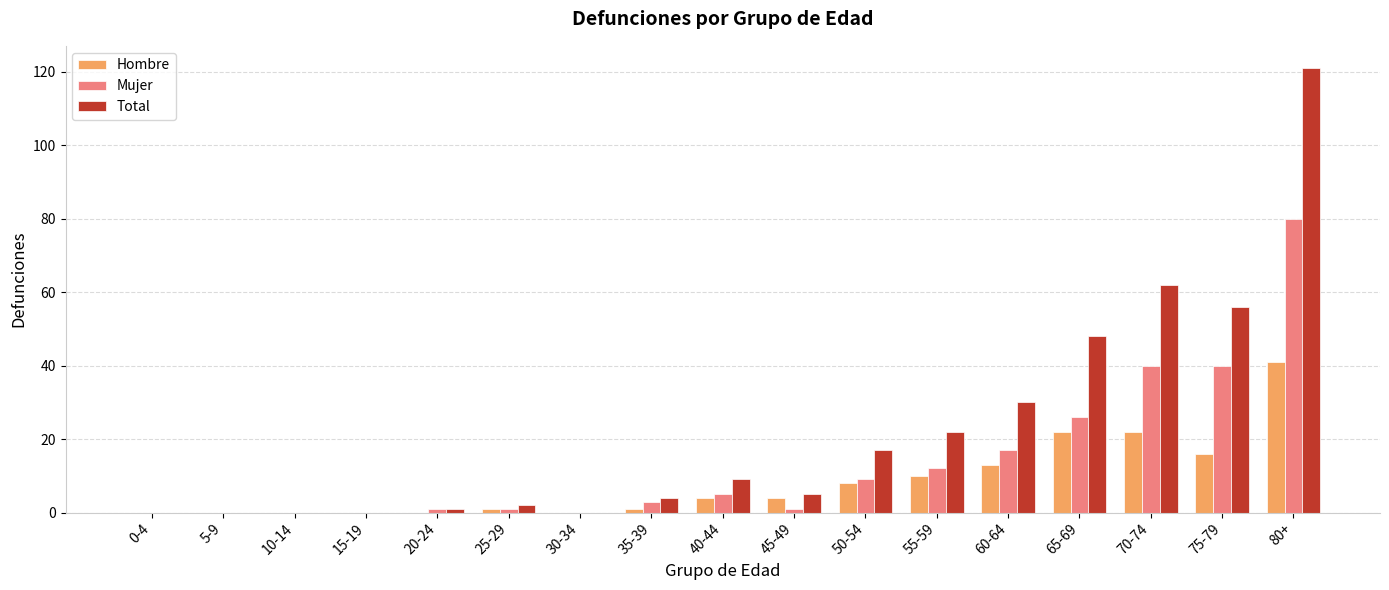

At which category does the chart reach its peak across all series?

80+